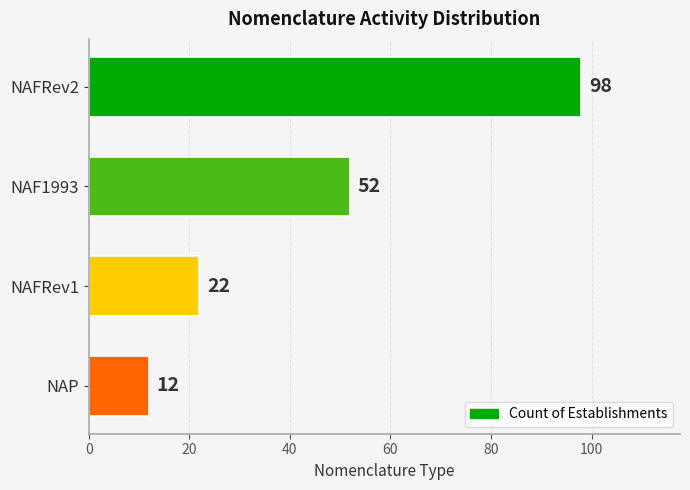

What is the label of the 2nd bar from the bottom?

NAFRev1